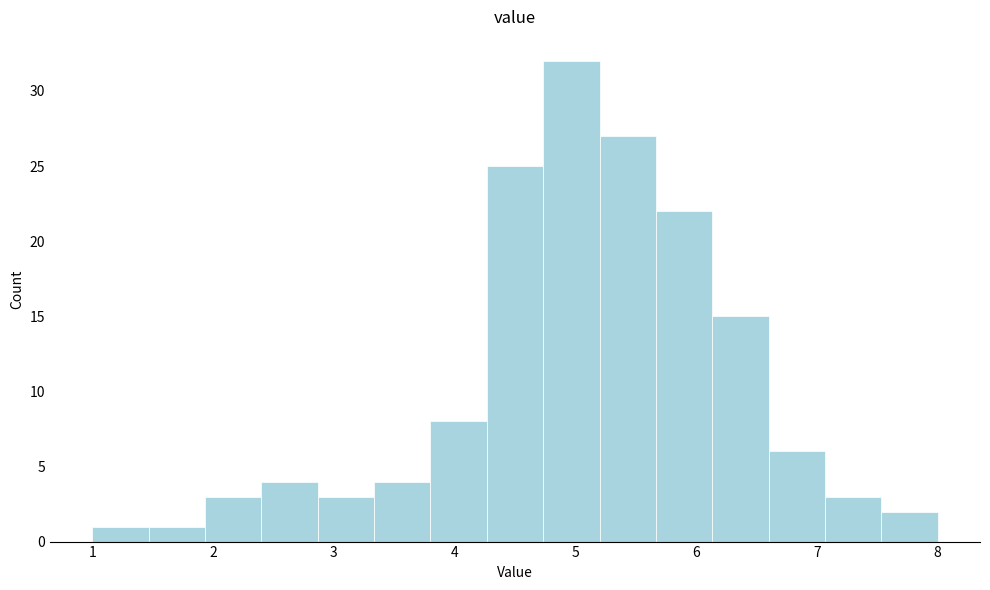

Reading left to right, transcribe this chart: for each bar, give the range it covers on the x-axis and its height. Neither the bar edges nor the heights are printed on the chart, so give them approximately, as read against the axes.

1.0 to 1.5: 1
1.5 to 1.9: 1
1.9 to 2.4: 3
2.4 to 2.9: 4
2.9 to 3.3: 3
3.3 to 3.8: 4
3.8 to 4.3: 8
4.3 to 4.7: 25
4.7 to 5.2: 32
5.2 to 5.7: 27
5.7 to 6.1: 22
6.1 to 6.6: 15
6.6 to 7.1: 6
7.1 to 7.5: 3
7.5 to 8.0: 2